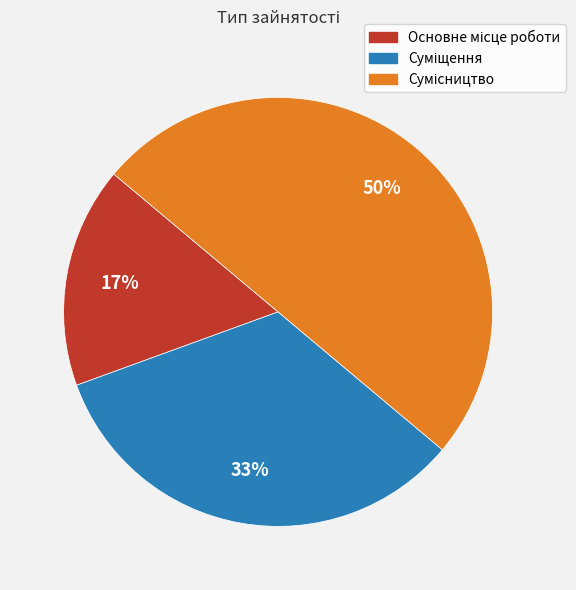

To the nearest percent, what is the average slice percentage?

33%